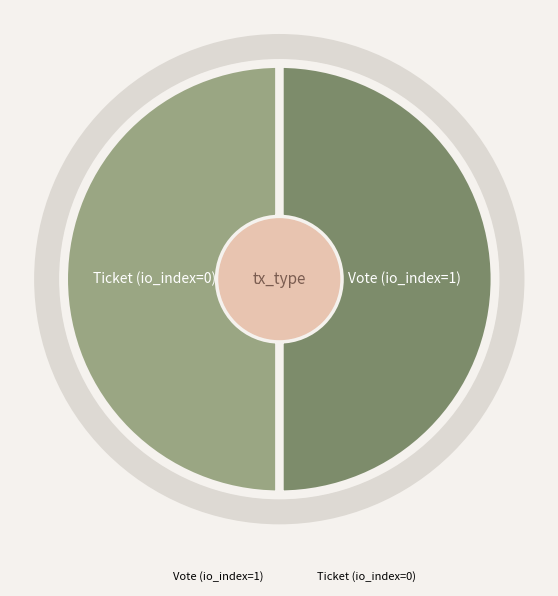

Do Ticket (io_index=0) and Vote (io_index=1) together represent more than half of the pie?

Yes